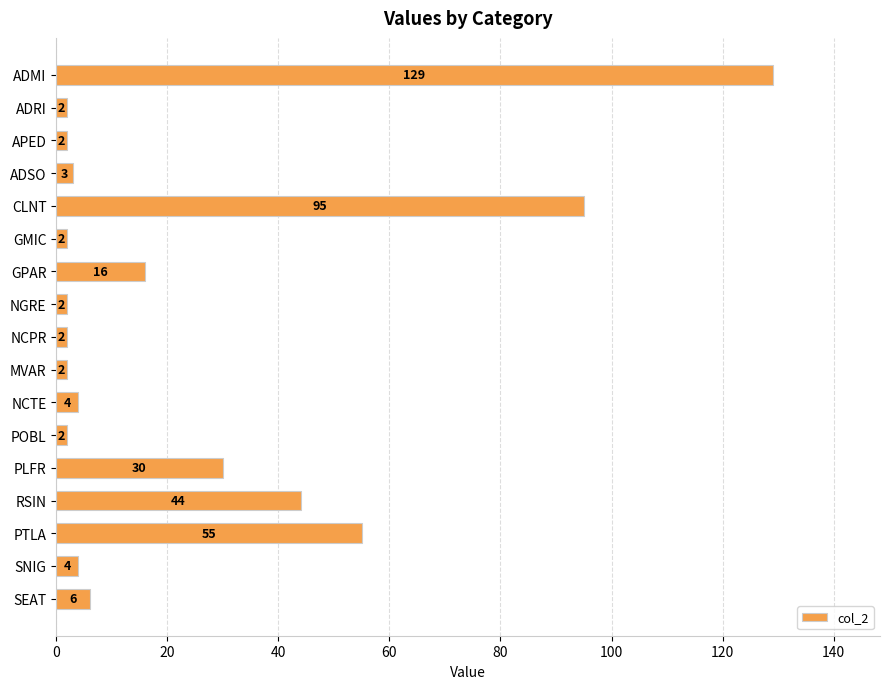

At which label is the value closest to 65?

PTLA